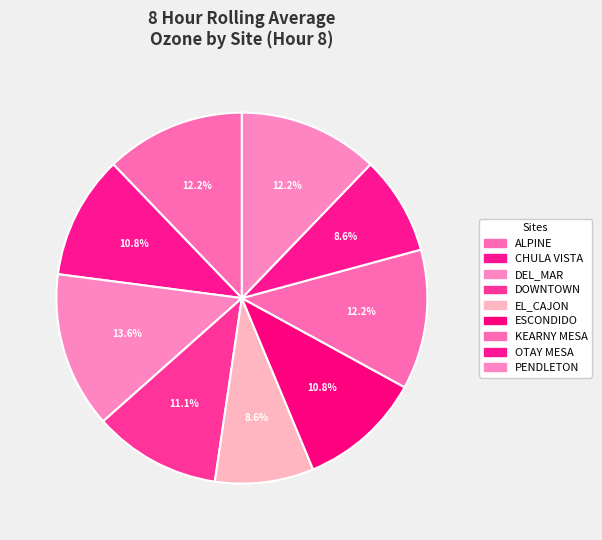

How many slices are in this pie chart?

9